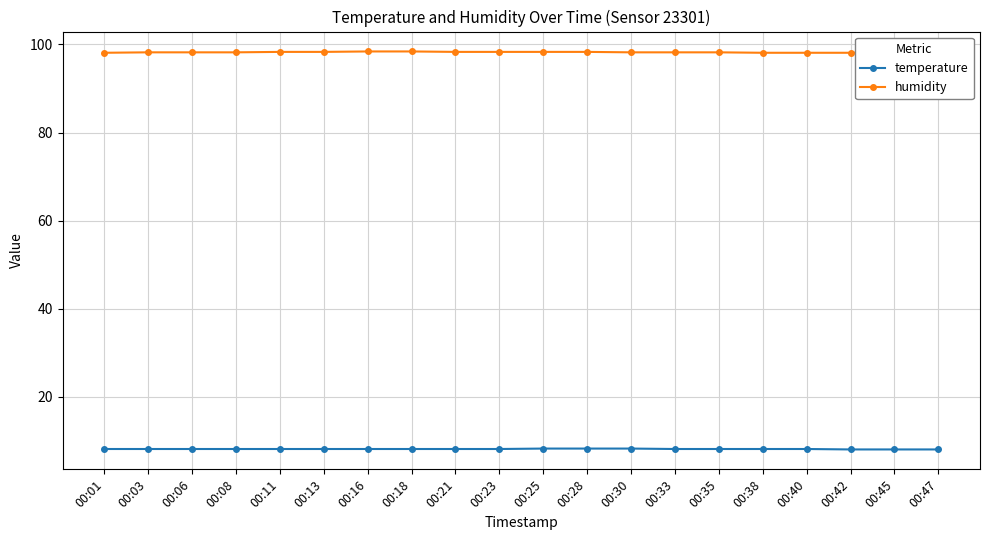

What is the sum of the humidity values at 00:11 and 00:06?

196.5